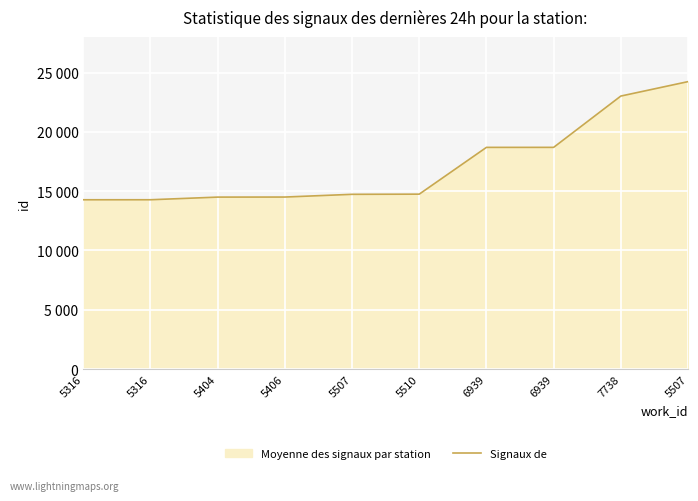

What is the change in value from 5316 to 6939?

+4417